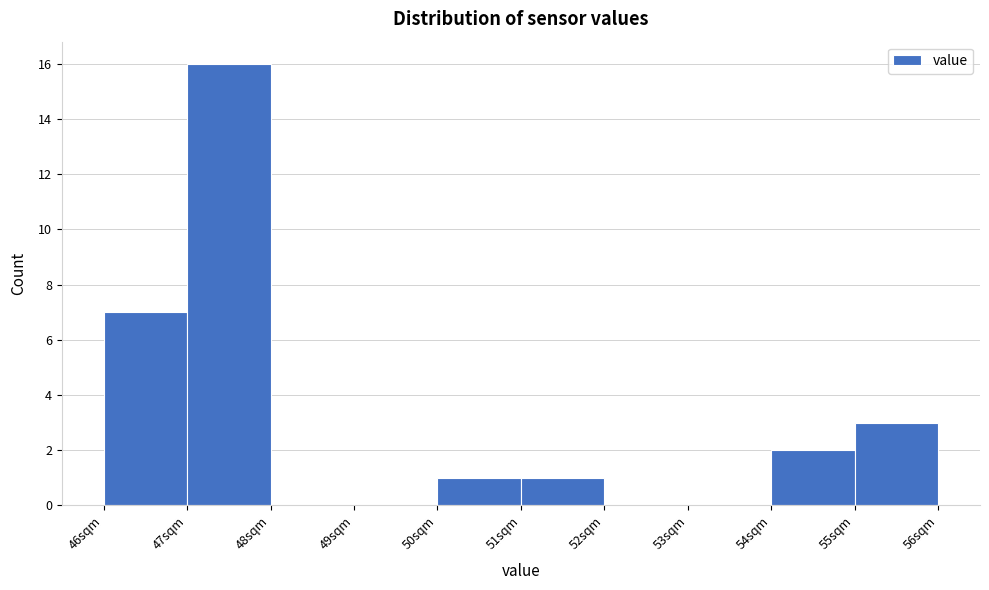

Over which range of the x-axis is the bar tallest?

47 to 48